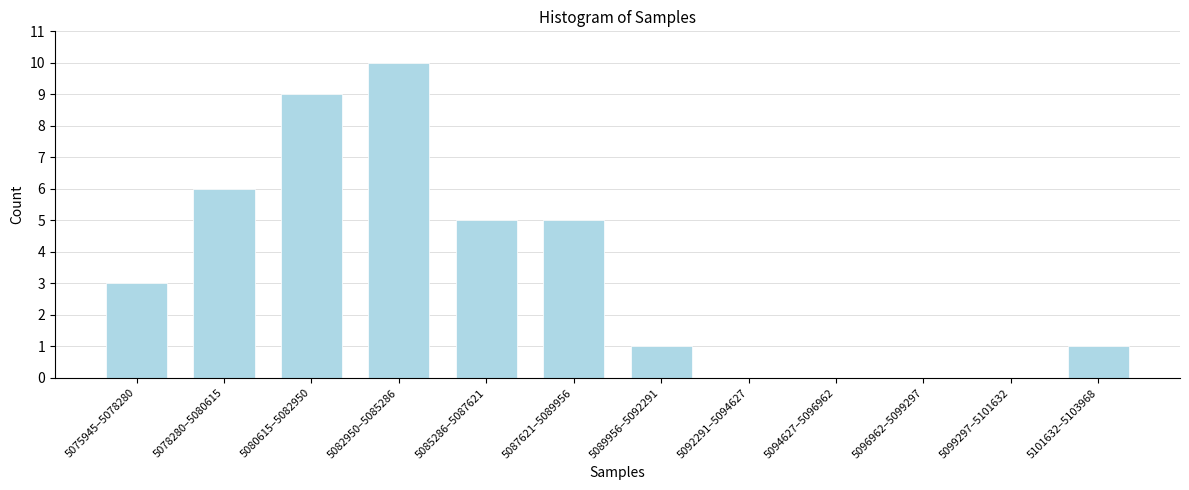

Reading right to left, what are all the values shown in this chart?

5101632–5103968=1	5099297–5101632=0	5096962–5099297=0	5094627–5096962=0	5092291–5094627=0	5089956–5092291=1	5087621–5089956=5	5085286–5087621=5	5082950–5085286=10	5080615–5082950=9	5078280–5080615=6	5075945–5078280=3